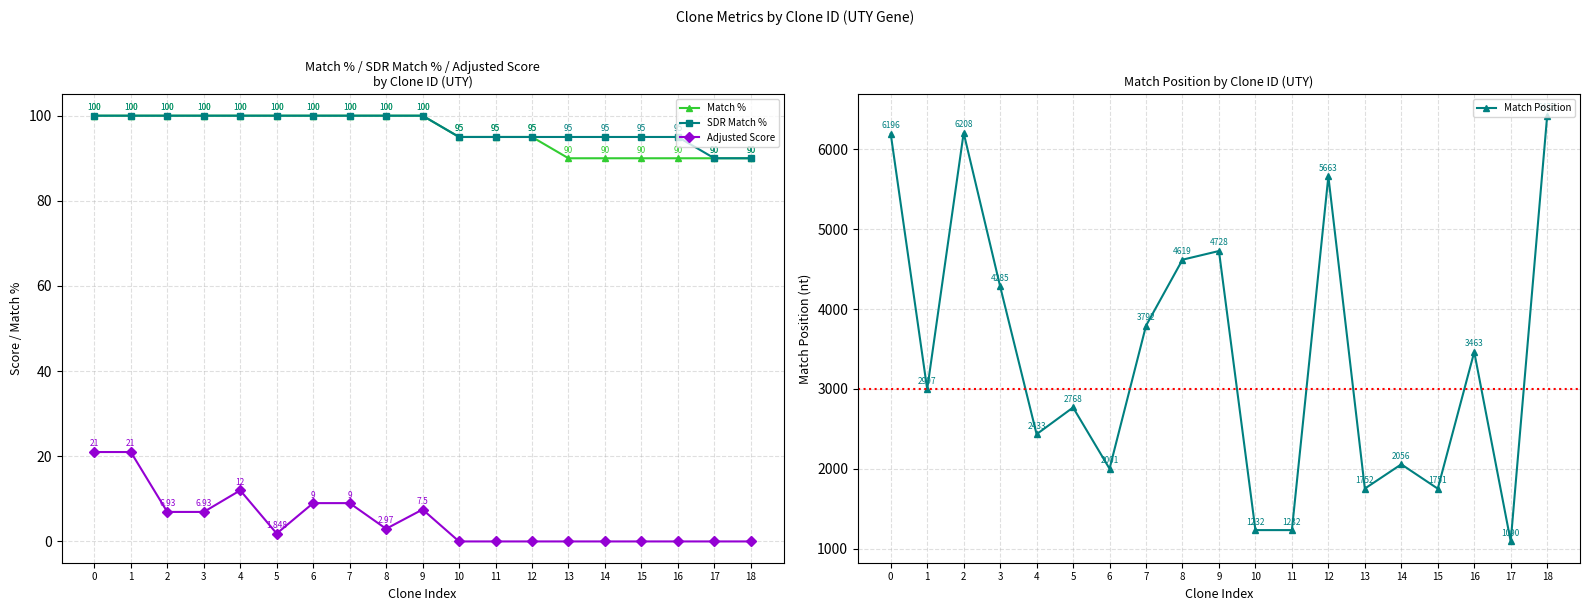

Reading right to left, what are all the values shown in this chart?

Match %: 90.0	90.0	90.0	90.0	90.0	90.0	95.0	95.0	95.0	100.0	100.0	100.0	100.0	100.0	100.0	100.0	100.0	100.0	100.0
SDR Match %: 90.0	90.0	95.0	95.0	95.0	95.0	95.0	95.0	95.0	100.0	100.0	100.0	100.0	100.0	100.0	100.0	100.0	100.0	100.0
Adjusted Score: 0.0	0.0	0.0	0.0	0.0	0.0	0.0	0.0	0.0	7.5	3.0	9.0	9.0	1.8	12.0	6.9	6.9	21.0	21.0
Match Position: 6423.0	1090.0	3463.0	1751.0	2056.0	1752.0	5663.0	1232.0	1232.0	4728.0	4619.0	3792.0	2001.0	2768.0	2433.0	4285.0	6208.0	2997.0	6196.0